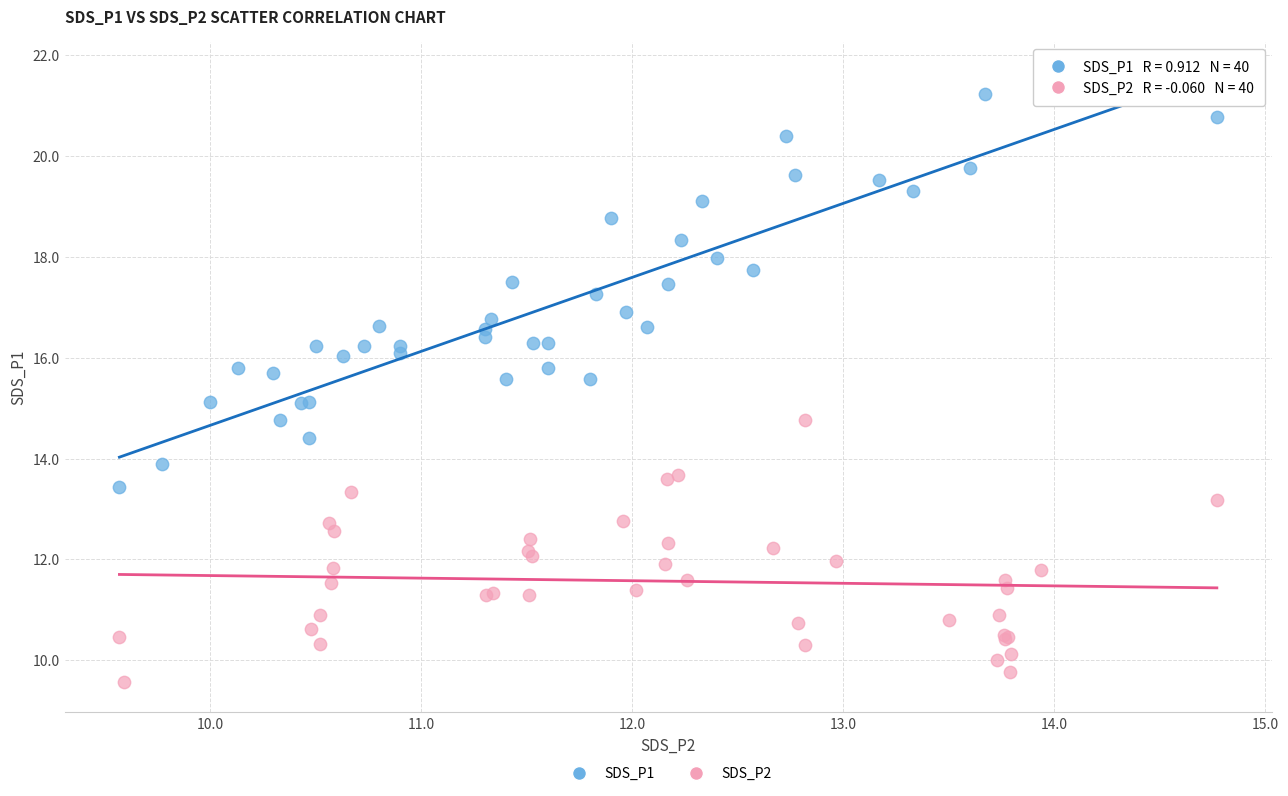

Which series contains the highest Y value?

SDS_P1